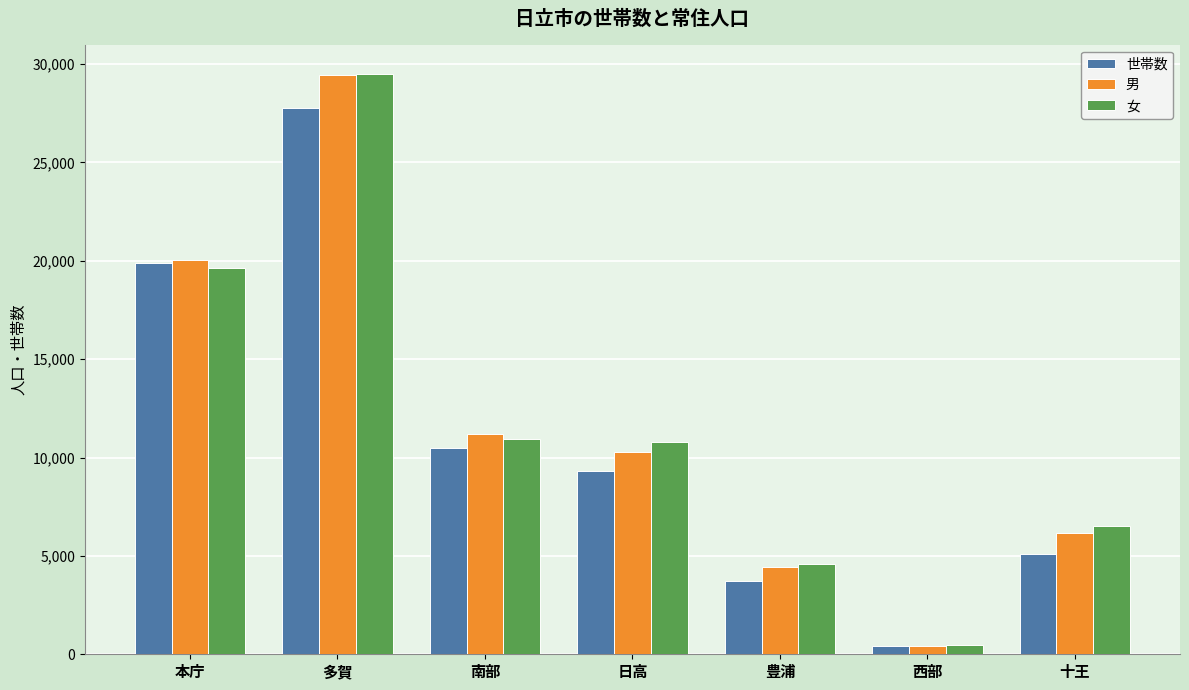

Reading right to left, what are all the values shown in this chart?

世帯数: 十王=5102	西部=414	豊浦=3708	日高=9297	南部=10460	多賀=27785	本庁=19894
男: 十王=6180	西部=429	豊浦=4452	日高=10261	南部=11172	多賀=29423	本庁=20025
女: 十王=6515	西部=493	豊浦=4601	日高=10778	南部=10954	多賀=29508	本庁=19641